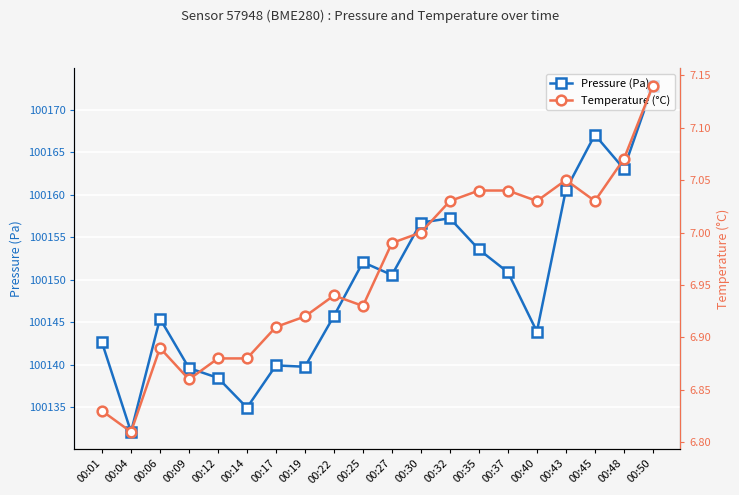

Rank the categories by Temperature (°C) value from lowest to highest.

00:04, 00:01, 00:09, 00:12, 00:14, 00:06, 00:17, 00:19, 00:25, 00:22, 00:27, 00:30, 00:32, 00:40, 00:45, 00:35, 00:37, 00:43, 00:48, 00:50